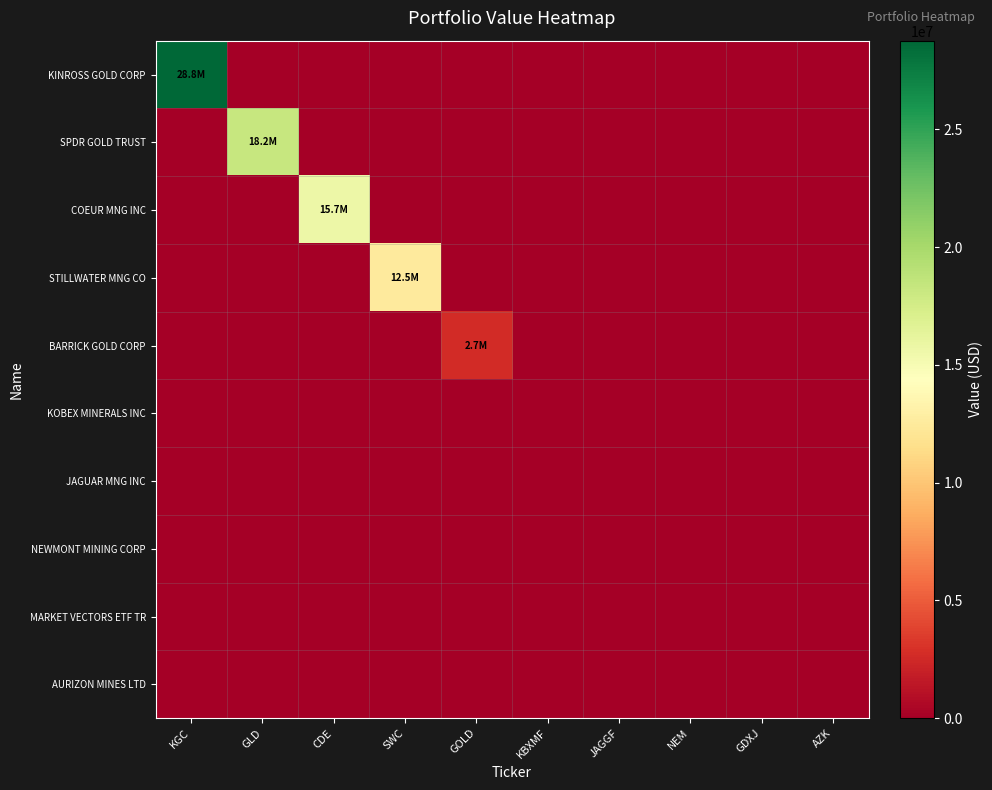

List the series in order of their peak value, lowest first.

KOBEX MINERALS INC, JAGUAR MNG INC, NEWMONT MINING CORP, MARKET VECTORS ETF TR, AURIZON MINES LTD, BARRICK GOLD CORP, STILLWATER MNG CO, COEUR MNG INC, SPDR GOLD TRUST, KINROSS GOLD CORP